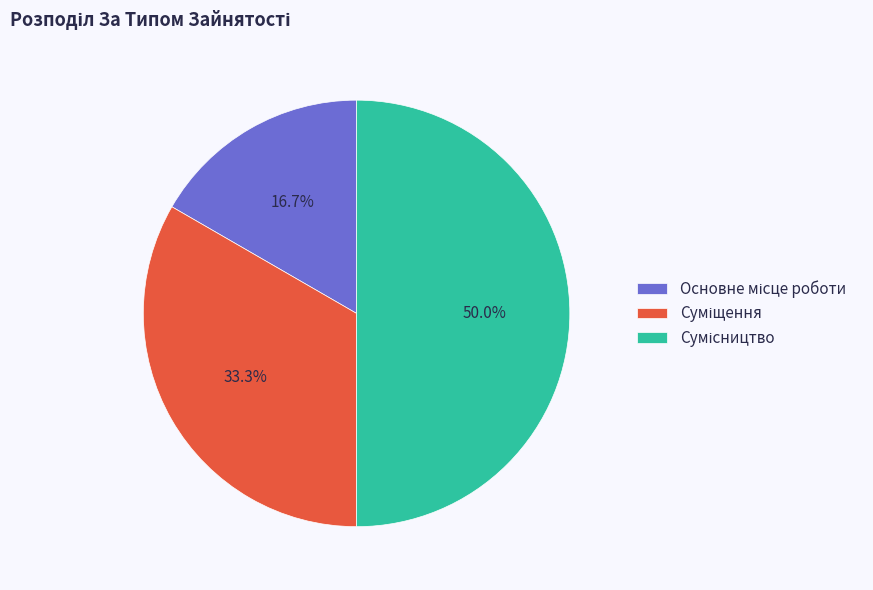

What is the smallest slice in the pie chart?

Основне місце роботи